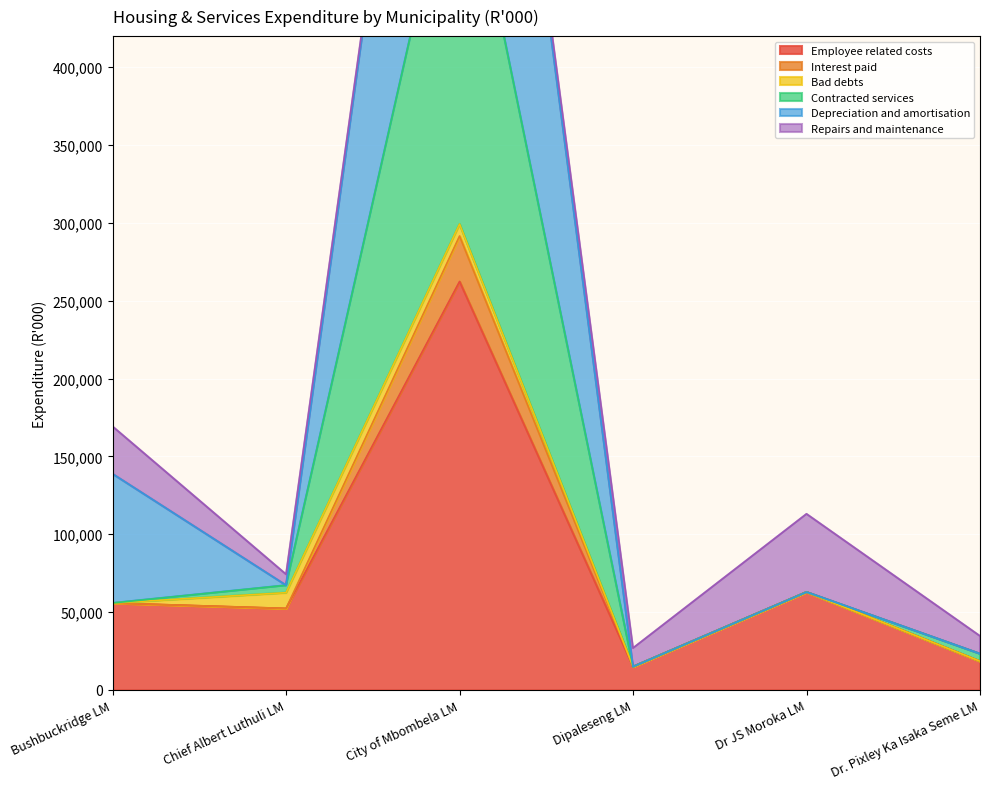

What position from the right is Dipaleseng LM?

3